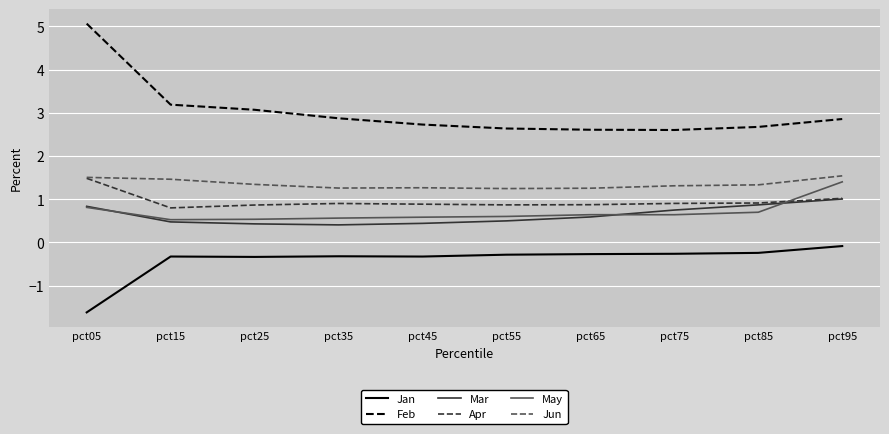

True or false: Jan and Feb intersect in this chart.

False